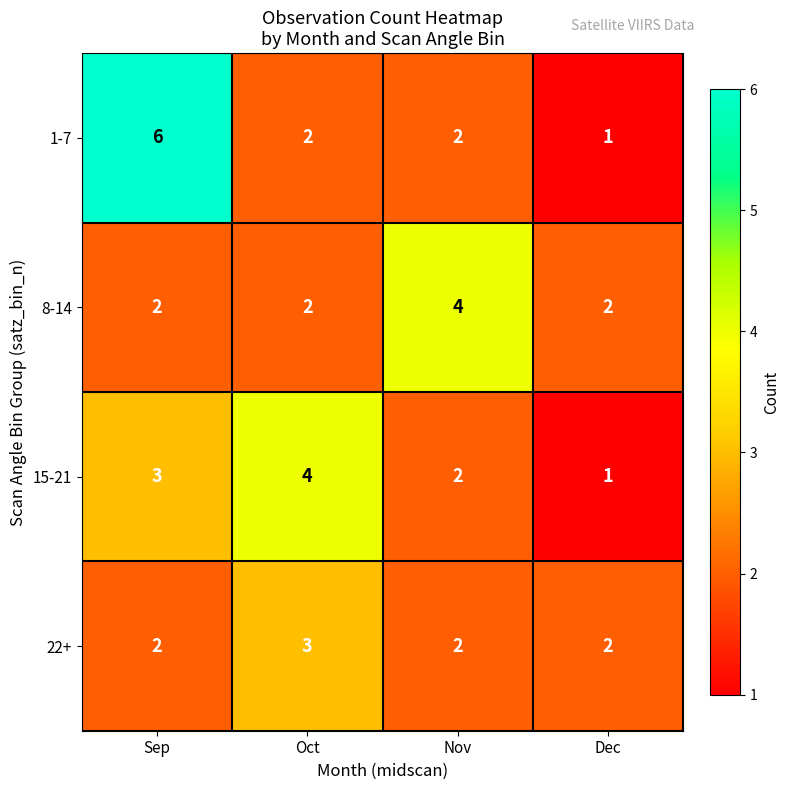

How many data points does each series have?

4